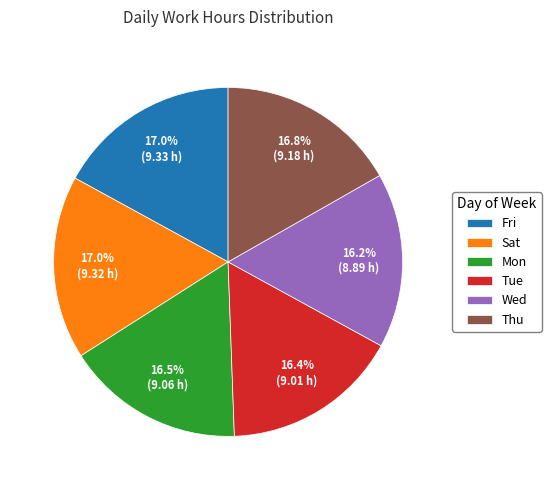

Is there any slice that represents more than half of the pie?

No